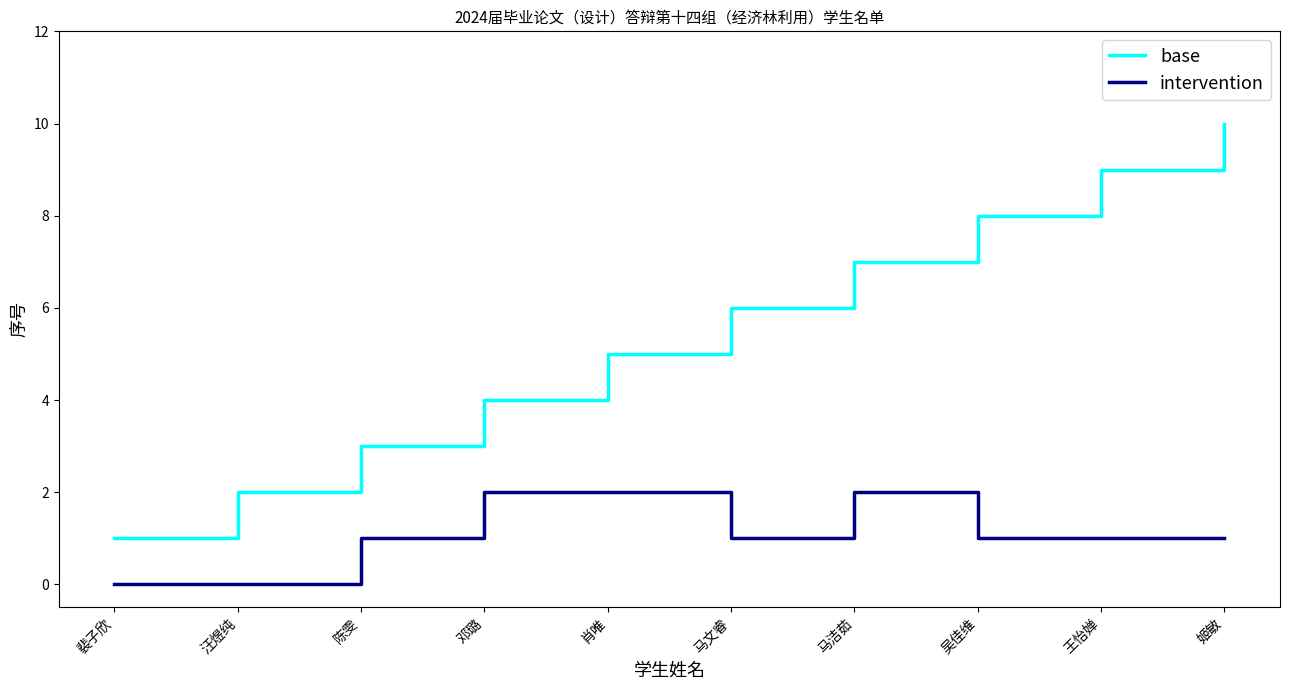

True or false: base and intervention cross at least once.

False